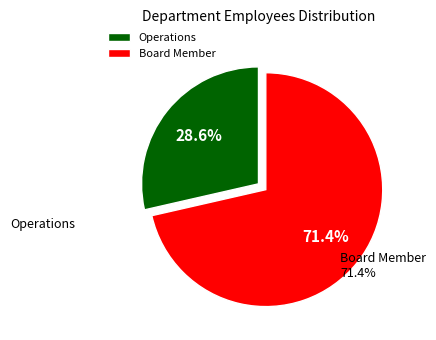

What is the ratio of the value at Operations to the value at Board Member?

0.4